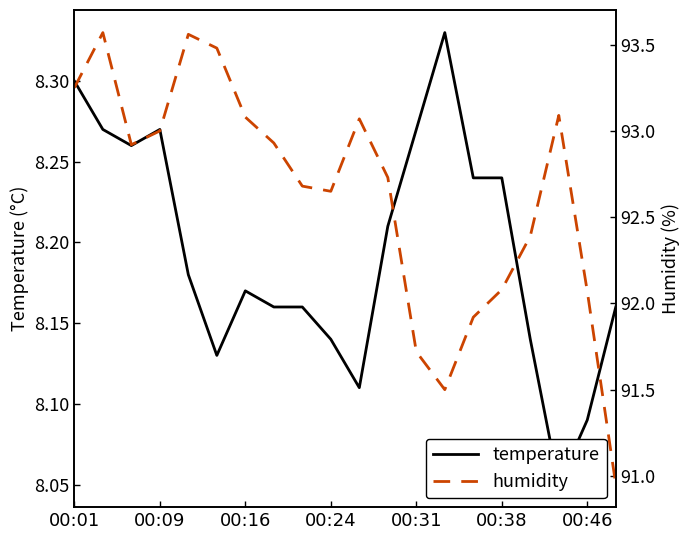

At 00:46, list the series in order from smallest to largest.

temperature, humidity